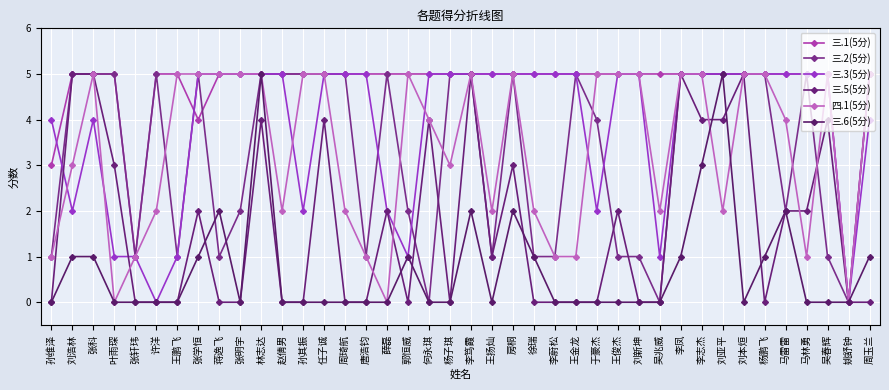

List the labels in order of 三.1(5分) value, smallest first.

姚舒钟, 张轩玮, 孙维泽, 张学恒, 刘浩林, 张科, 叶雨琛, 许洋, 王鹏飞, 蒋逸飞, 张明宇, 林志达, 赵倩男, 孙其振, 任子诚, 周琦航, 唐浩钧, 薛磊, 郭恒威, 何永琪, 杨子琪, 李笃霞, 王扬灿, 房桐, 徐瑞, 李蔚松, 王金龙, 于豪杰, 王俊杰, 刘新坤, 吴兆威, 李凤, 李志杰, 刘亚平, 刘本烜, 杨鹏飞, 马雷雷, 马林勇, 吴春辉, 周玉兰